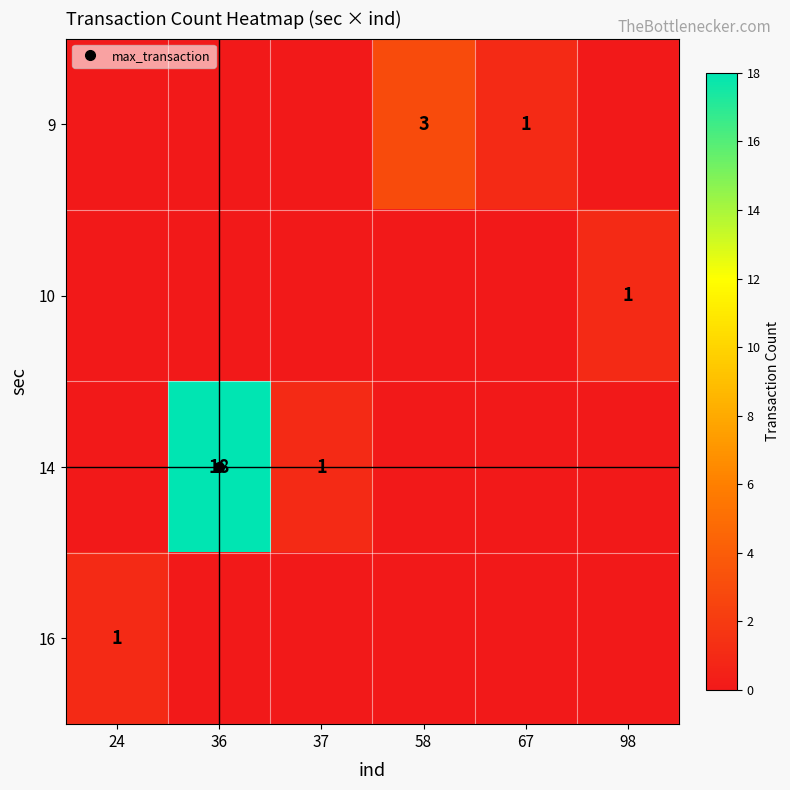

Rank the series at 67 from lowest to highest value.

10, 14, 16, 9